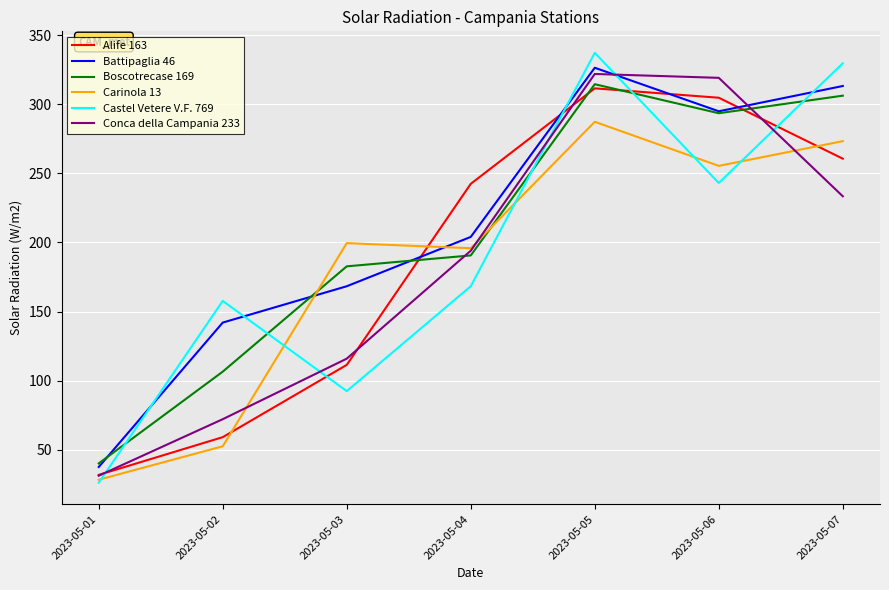

Does the chart display data point markers on the line(s)?

No